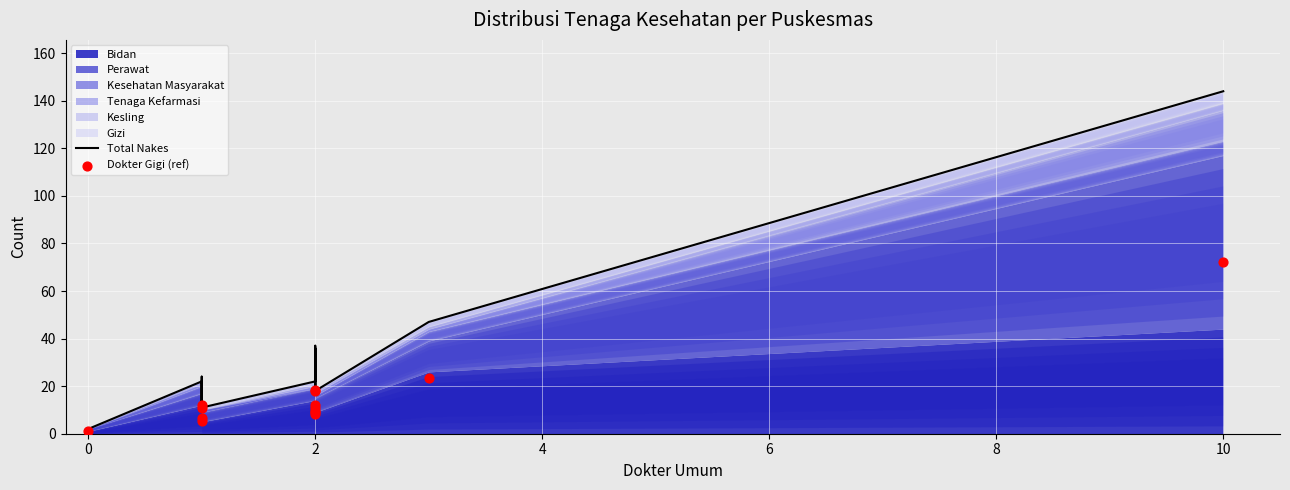

Which series contains the highest Y value?

Total Nakes